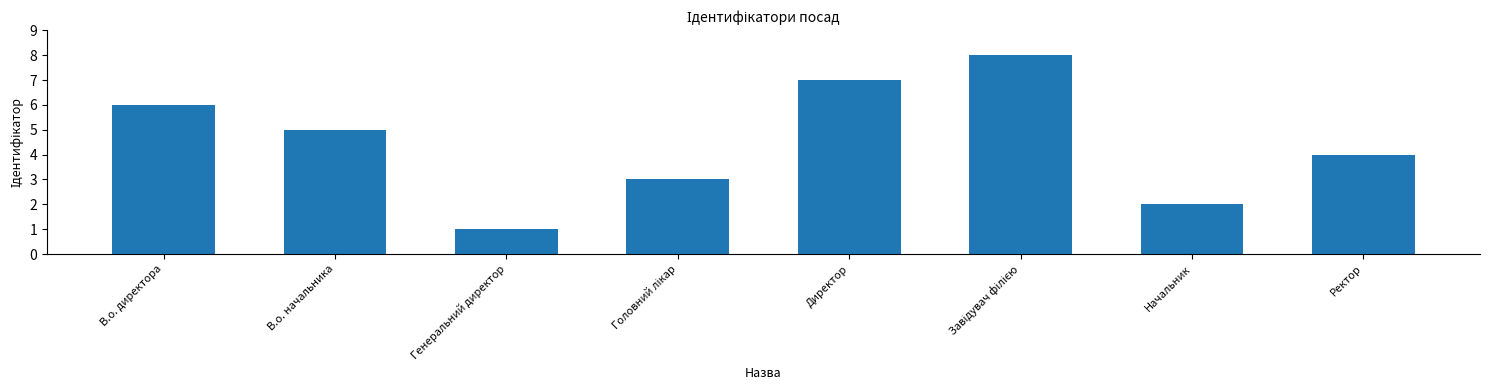

What is the sum of the values at Начальник and В.о. начальника?

7